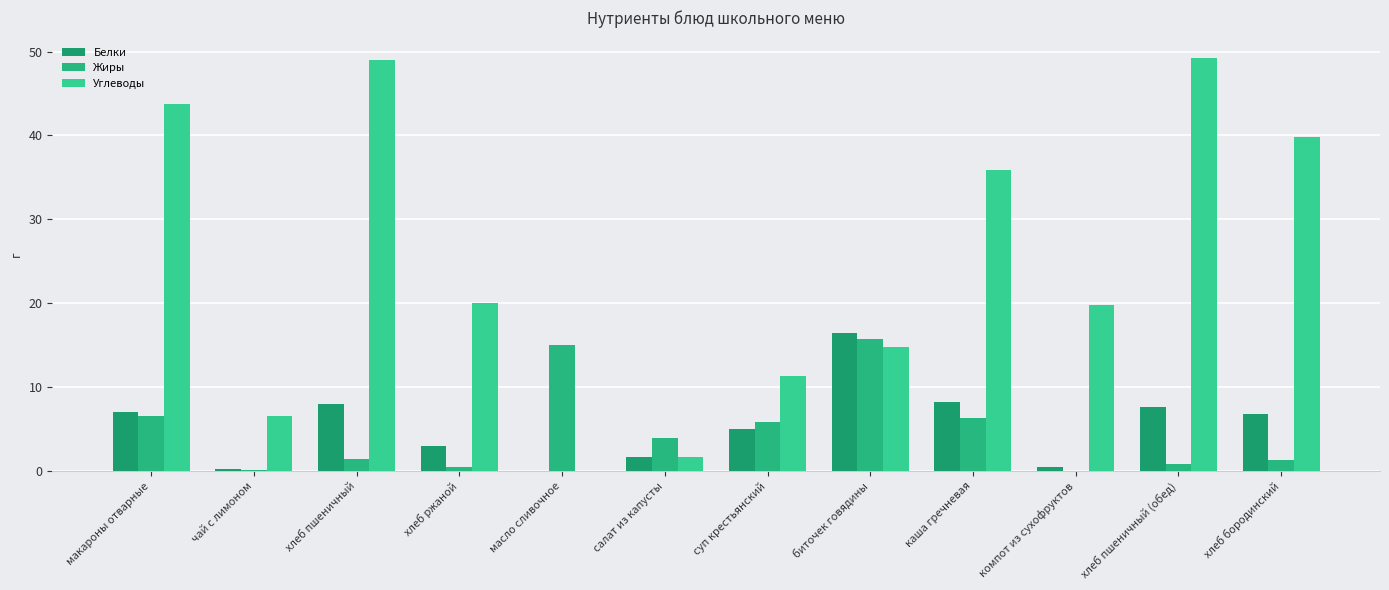

List the labels in order of Углеводы value, largest first.

хлеб пшеничный (обед), хлеб пшеничный, макароны отварные, хлеб бородинский, каша гречневая, хлеб ржаной, компот из сухофруктов, биточек говядины, суп крестьянский, чай с лимоном, салат из капусты, масло сливочное